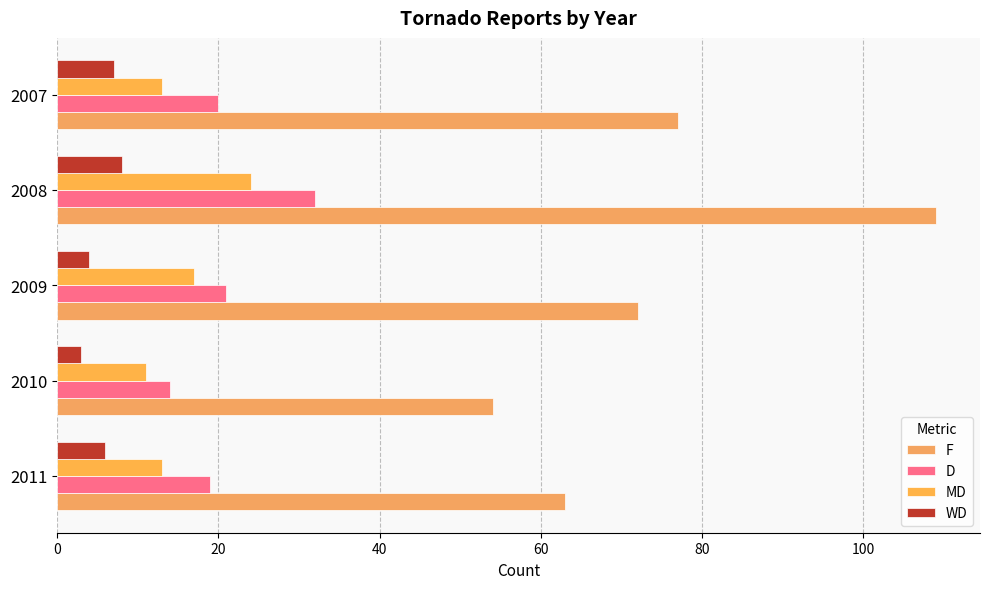

Count the number of categories in the chart.

5